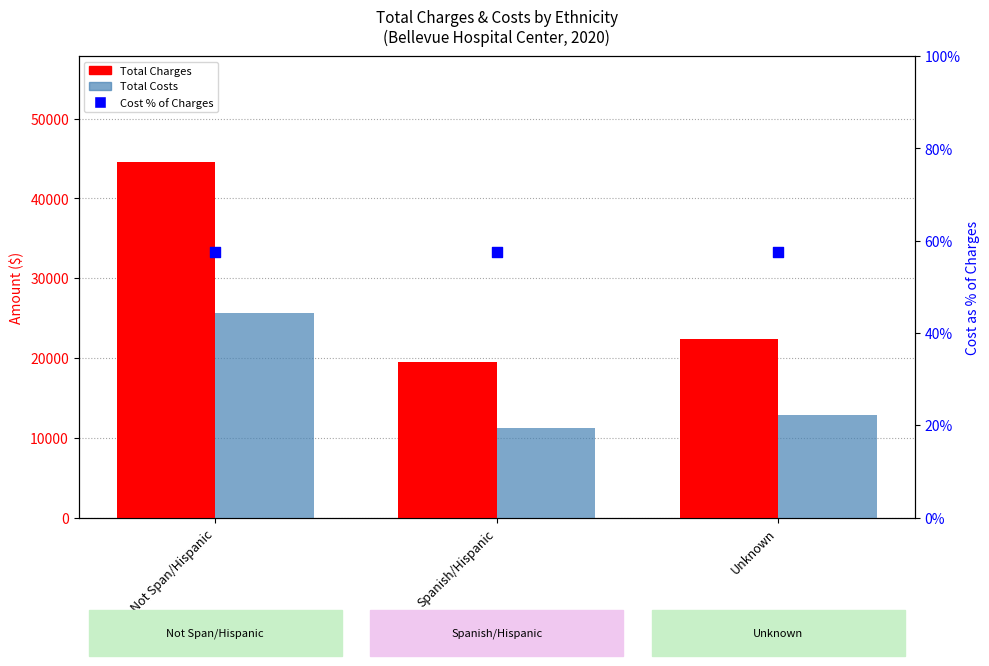

Which series contains the highest Y value?

Total Charges